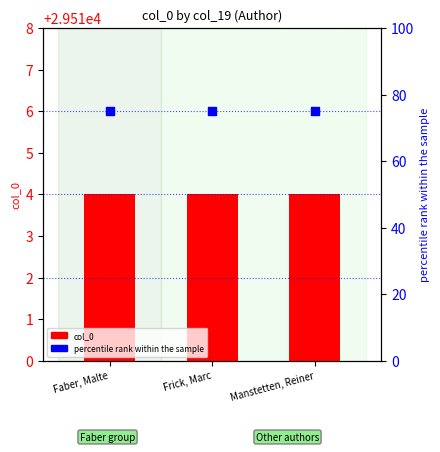

Which series has the largest Y range (max minus min)?

col_0